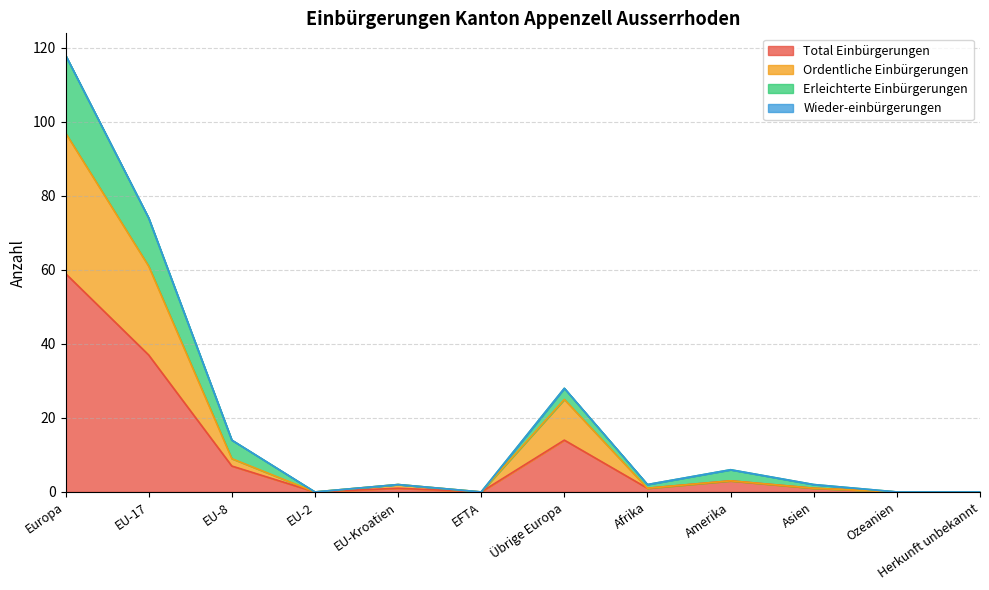

Rank the categories by Ordentliche Einbürgerungen value from highest to lowest.

Europa, EU-17, Übrige Europa, EU-8, Amerika, EU-Kroatien, Afrika, Asien, EU-2, EFTA, Ozeanien, Herkunft unbekannt